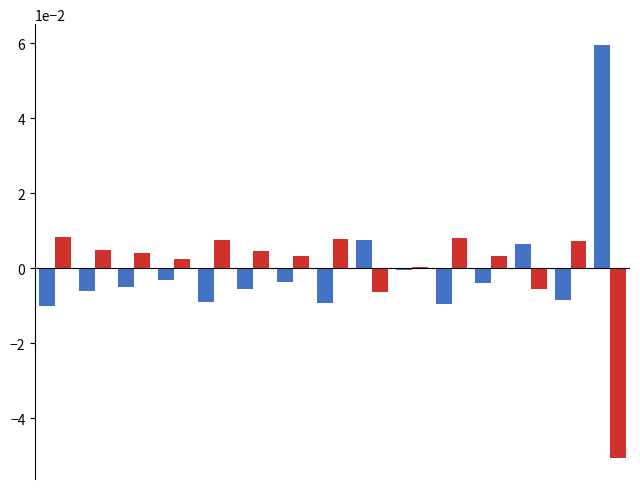

Reading left to right, extract all data points from this chart.

awards.value.amount: -0.0	-0.0	-0.0	-0.0	-0.0	-0.0	-0.0	-0.0	0.0	-0.0	-0.0	-0.0	0.0	-0.0	0.1
contracts.value.amount: 0.0	0.0	0.0	0.0	0.0	0.0	0.0	0.0	-0.0	0.0	0.0	0.0	-0.0	0.0	-0.1